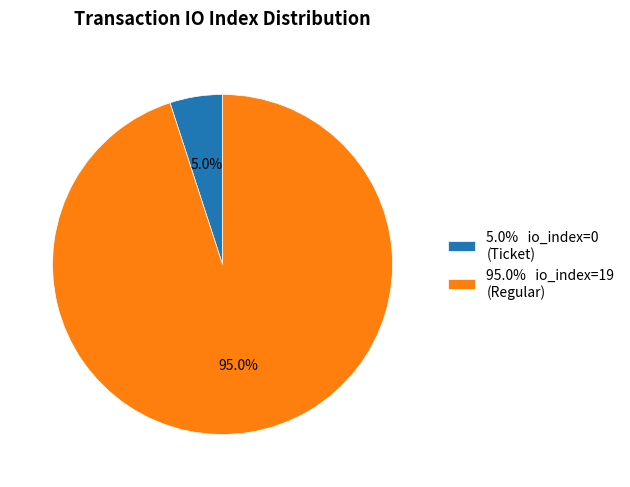

Which category has the smallest portion of the pie?

5.0% io_index=0 (Ticket)